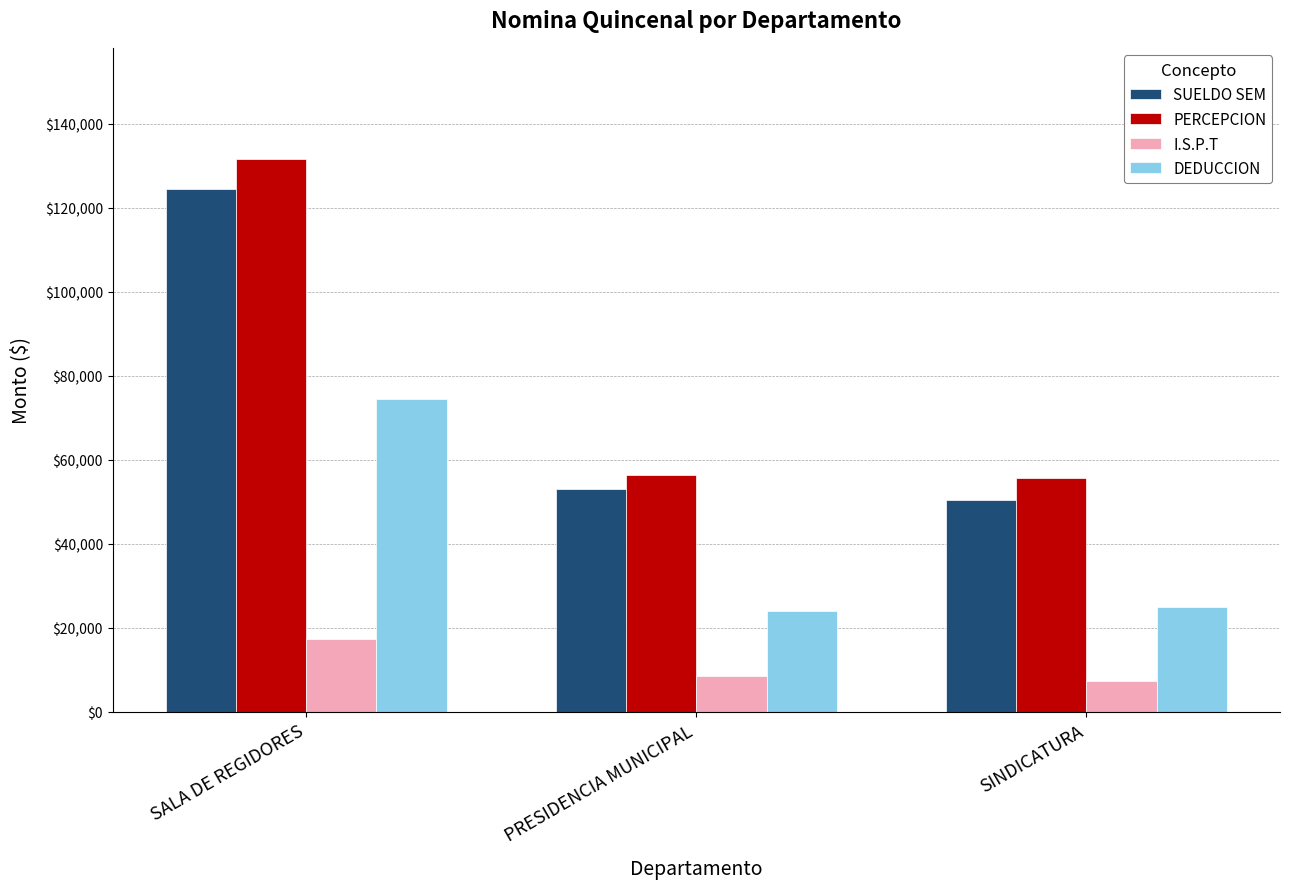

What is the smallest value displayed?

7387.0